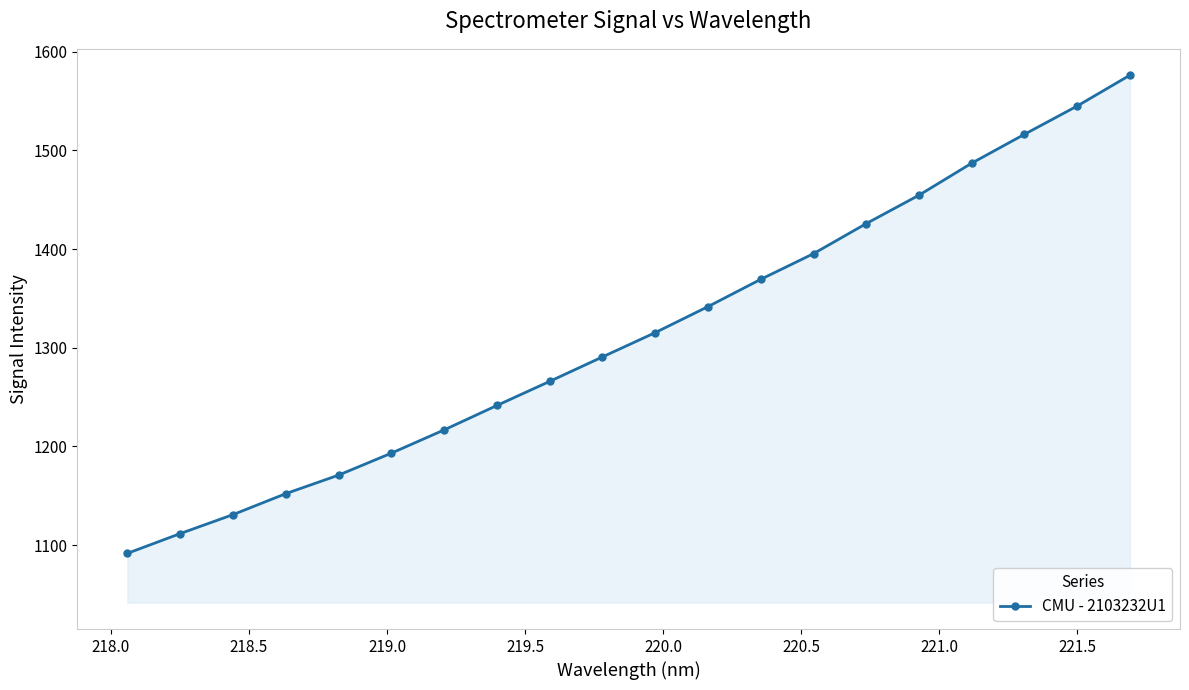

What is the smallest value displayed?

1091.6